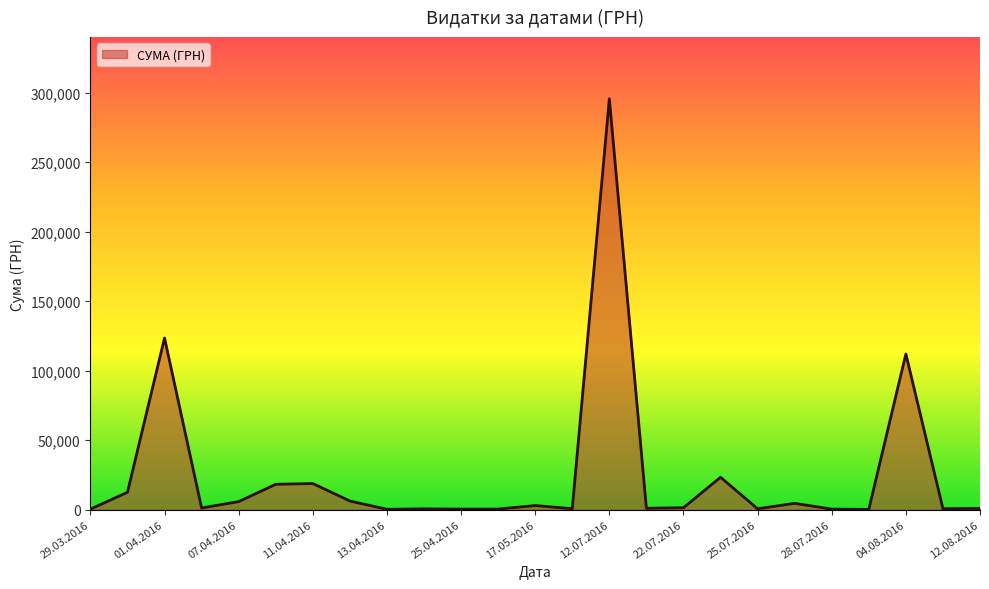

What is the maximum value shown in the chart?

295638.6